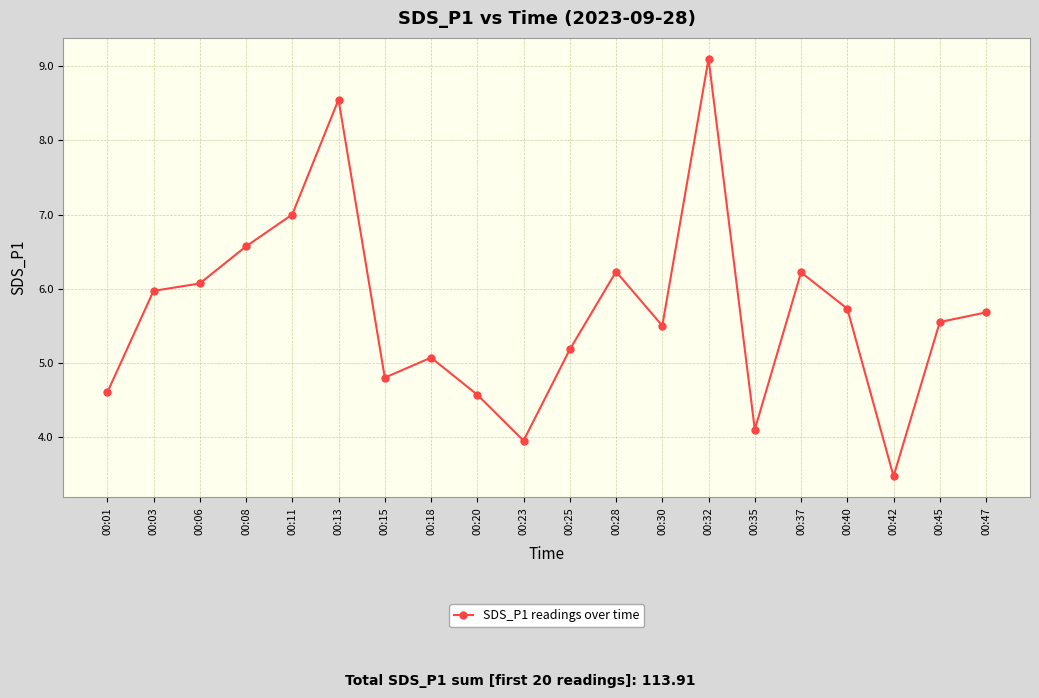

Is it true that the value at 00:06 is 2.0?

False